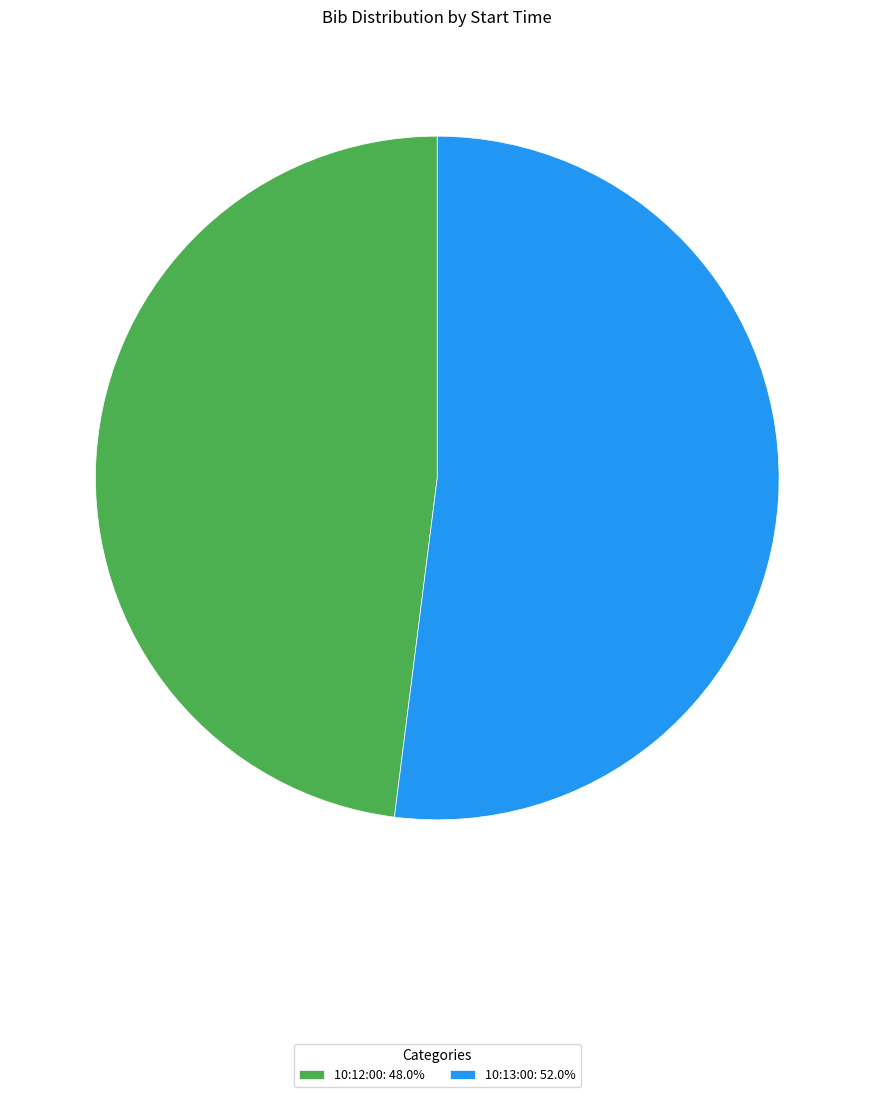

Rank the categories by value from lowest to highest.

10:12:00, 10:13:00